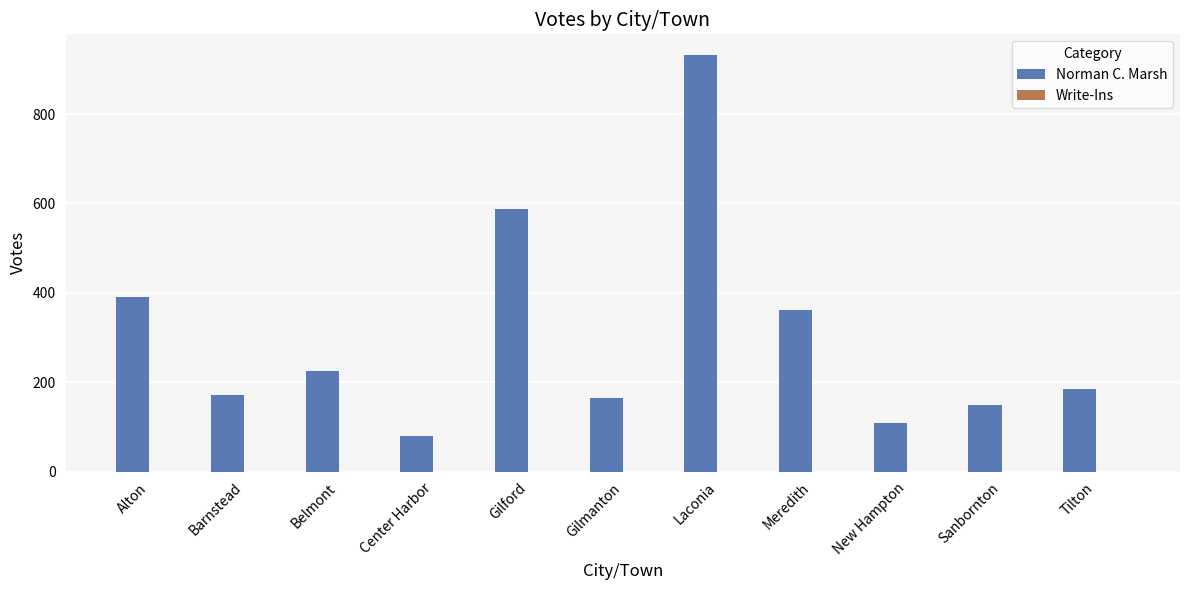

At which label is the value closest to 505?

Gilford